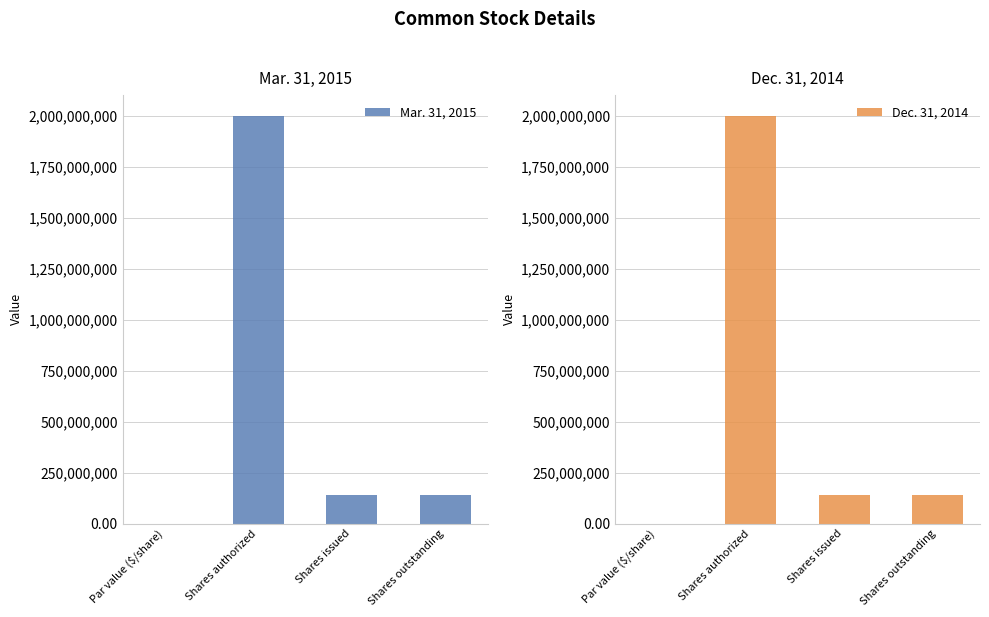

How many values in the Mar. 31, 2015 series are below 141434905?

1